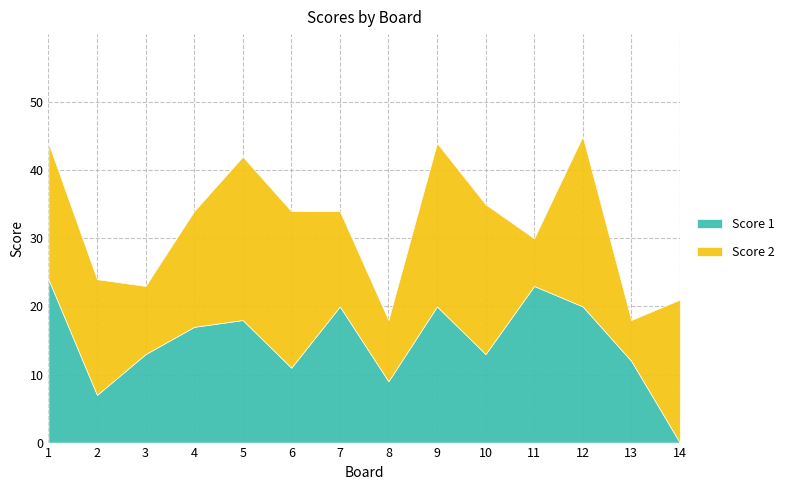

Rank the series by their average value, from lowest to highest.

Score 1, Score 2